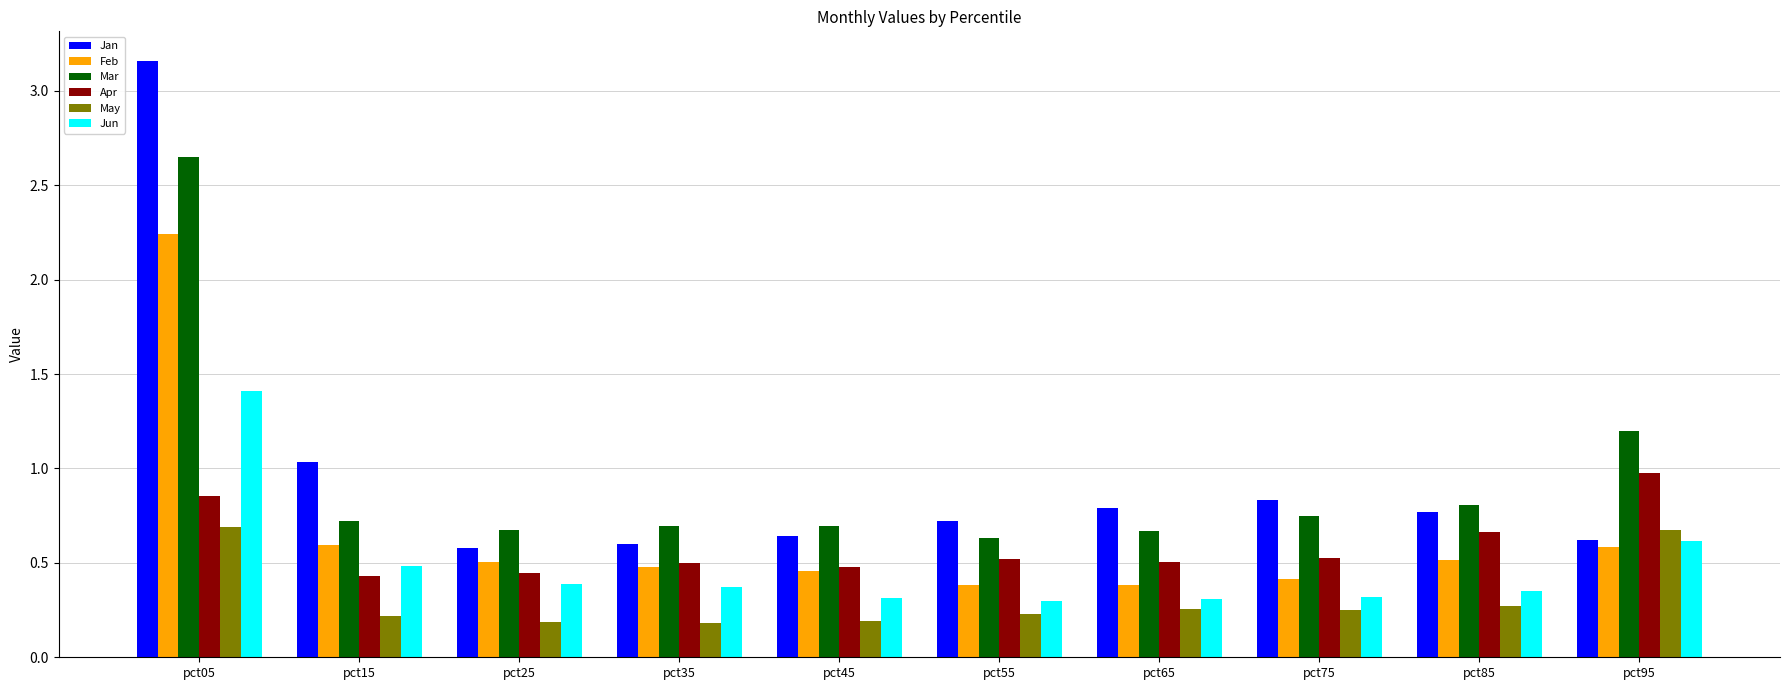

What is the total value across all series at pct45?

2.8